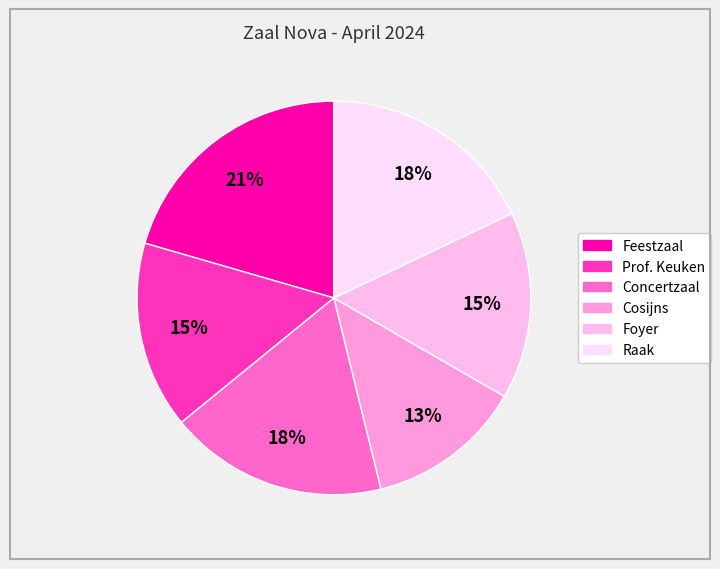

Count the number of slices in the pie.

6